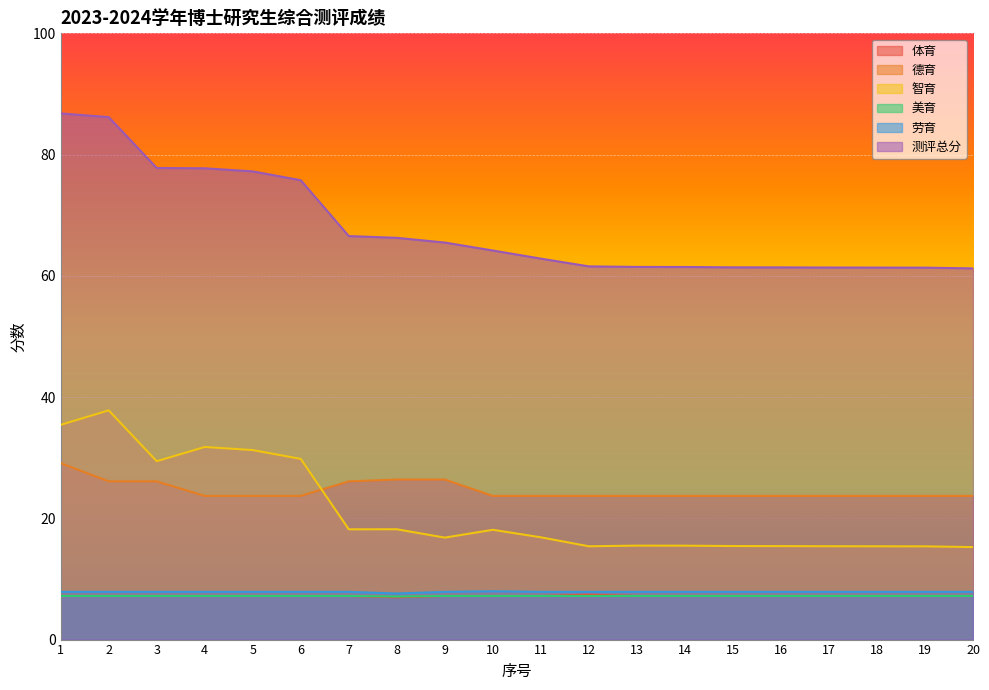

Reading right to left, list all the values displayed in this chart.

体育: 20=7.2	19=7.2	18=7.2	17=7.2	16=7.2	15=7.2	14=7.2	13=7.2	12=7.4	11=7.2	10=7.2	9=7.2	8=7.0	7=7.2	6=7.2	5=7.2	4=7.2	3=7.2	2=7.2	1=7.2
德育: 20=23.7	19=23.7	18=23.7	17=23.7	16=23.7	15=23.7	14=23.7	13=23.7	12=23.7	11=23.7	10=23.7	9=26.4	8=26.4	7=26.1	6=23.7	5=23.7	4=23.7	3=26.1	2=26.1	1=29.1
智育: 20=15.3	19=15.4	18=15.4	17=15.4	16=15.4	15=15.4	14=15.5	13=15.5	12=15.4	11=16.9	10=18.1	9=16.8	8=18.2	7=18.2	6=29.8	5=31.3	4=31.8	3=29.4	2=37.8	1=35.4
美育: 20=7.2	19=7.2	18=7.2	17=7.2	16=7.2	15=7.2	14=7.2	13=7.2	12=7.2	11=7.2	10=7.2	9=7.2	8=7.1	7=7.2	6=7.2	5=7.2	4=7.2	3=7.2	2=7.2	1=7.2
劳育: 20=7.9	19=7.9	18=7.9	17=7.9	16=7.9	15=7.9	14=7.9	13=7.9	12=7.9	11=7.9	10=8.0	9=7.9	8=7.6	7=7.9	6=7.9	5=7.9	4=7.9	3=7.9	2=7.9	1=7.9
测评总分: 20=61.2	19=61.4	18=61.4	17=61.4	16=61.4	15=61.4	14=61.5	13=61.5	12=61.6	11=62.8	10=64.2	9=65.5	8=66.3	7=66.6	6=75.8	5=77.2	4=77.7	3=77.8	2=86.2	1=86.8